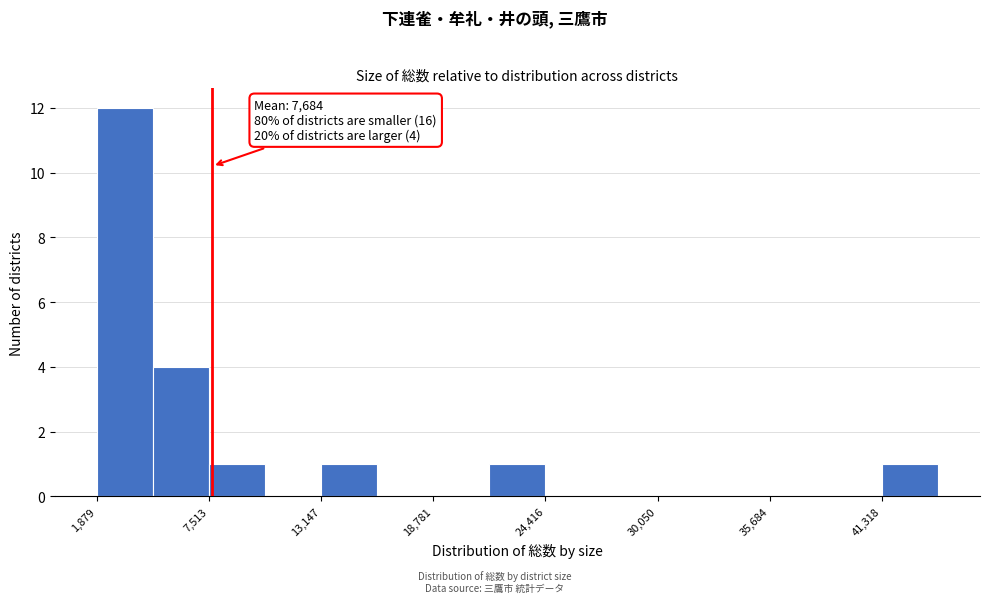

Around what value on the x-axis is the tallest bar? Give the approximate position of its centre, as read against the axis.

3000